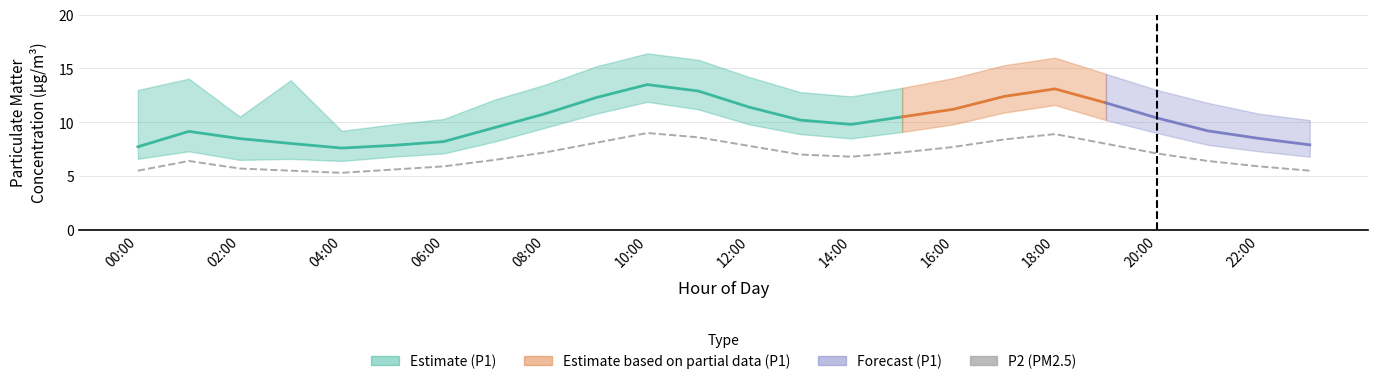

Is it true that the value at 18:00 is 5.1?

False